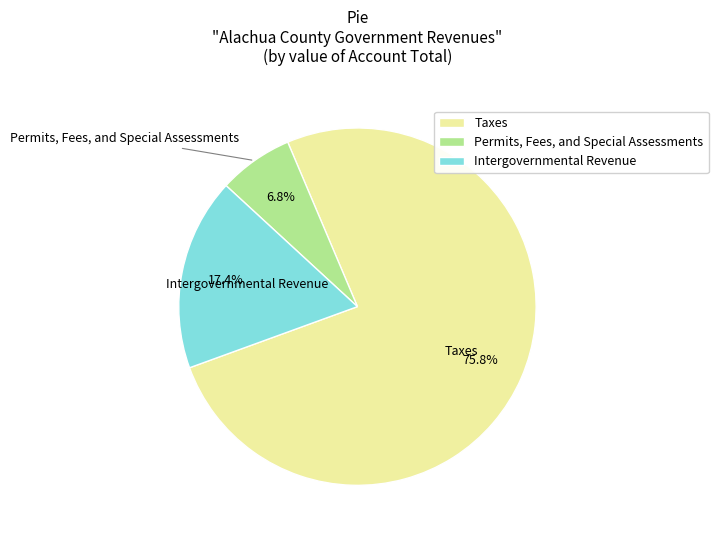

Rank the categories by value from highest to lowest.

Taxes, Intergovernmental Revenue, Permits, Fees, and Special Assessments